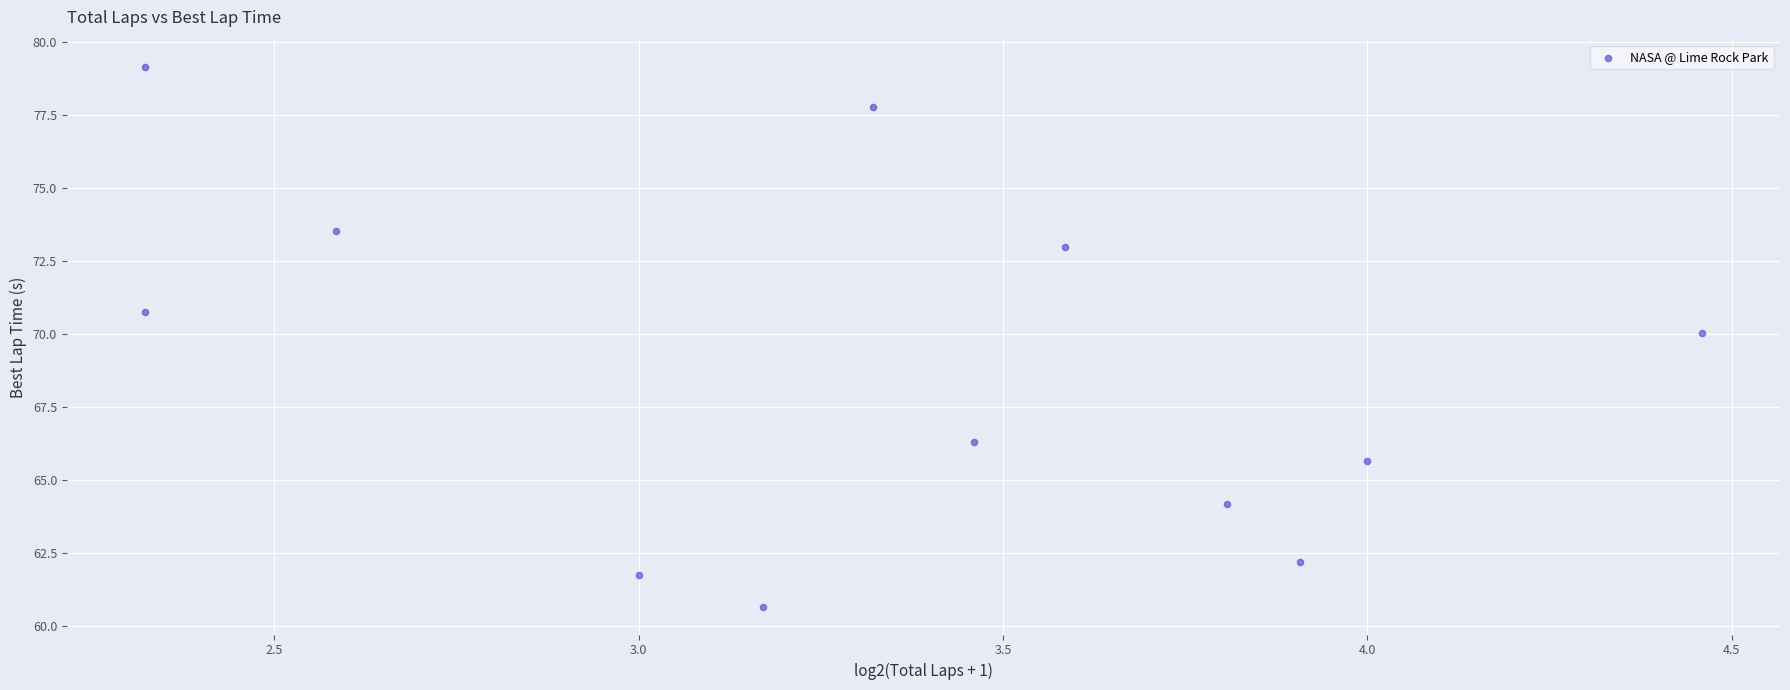

What Y value in the scatter plot is closest to 69?

70.0